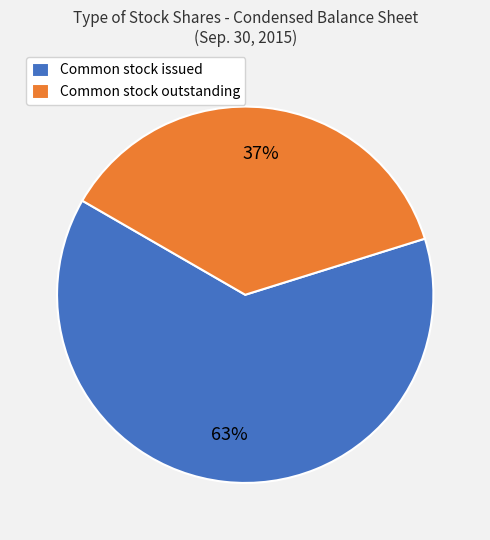

What is the ratio of the value at Common stock outstanding to the value at Common stock issued?

0.6